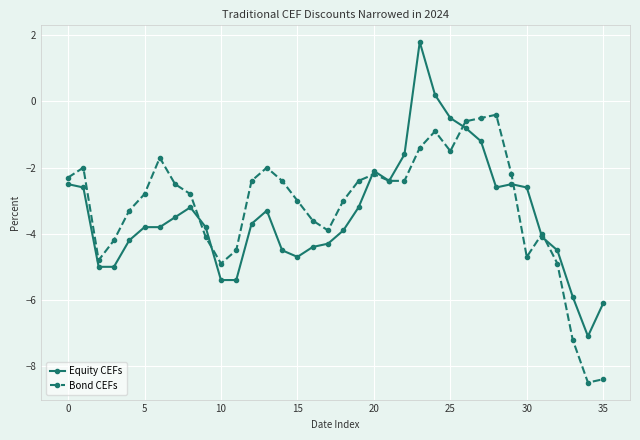

Which series has the largest range (max minus min)?

Equity CEFs